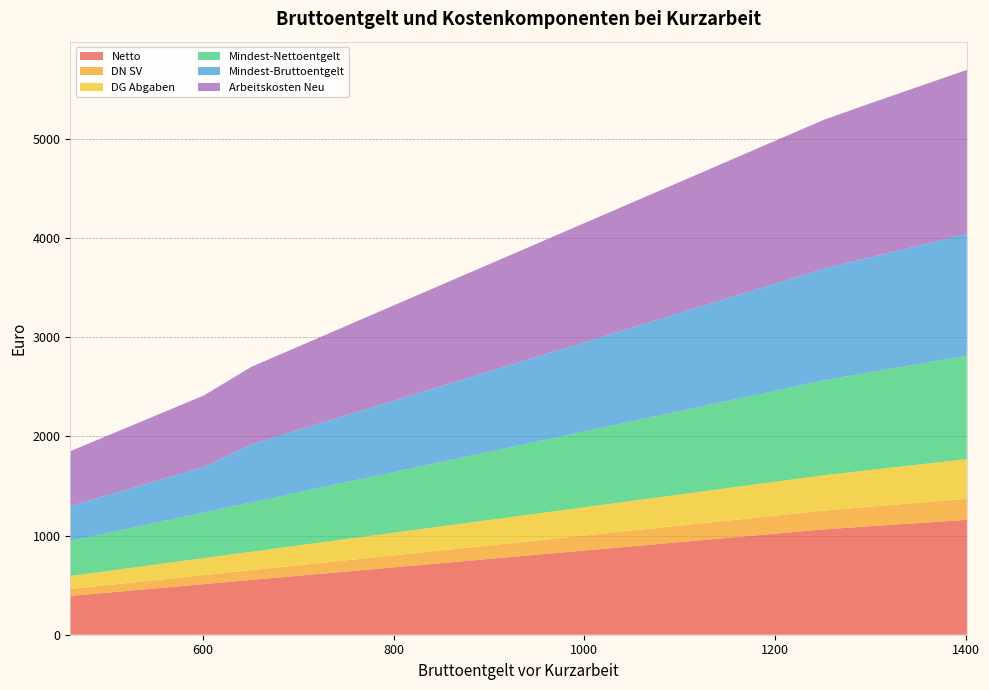

Reading left to right, transcribe all the data shown in this chart.

Netto: 461=391.3	501=425.2	551=467.7	601=510.1	651=552.6	701=595.0	751=637.5	801=679.9	851=722.3	901=764.8	951=807.2	1001=849.6	1051=892.1	1101=934.5	1151=977.0	1201=1019.4	1251=1061.8	1301=1094.7	1351=1126.5	1401=1158.4
DN SV: 461=69.7	501=75.8	551=83.3	601=90.9	651=98.4	701=106.0	751=113.5	801=121.1	851=128.7	901=136.2	951=143.8	1001=151.3	1051=158.9	1101=166.5	1151=174.0	1201=181.6	1251=189.2	1301=196.7	1351=204.3	1401=211.8
DG Abgaben: 461=131.4	501=142.8	551=157.1	601=171.3	651=185.6	701=199.8	751=214.1	801=228.4	851=242.6	901=256.9	951=271.1	1001=285.4	1051=299.6	1101=313.9	1151=328.1	1201=342.4	1251=356.7	1301=370.9	1351=385.2	1401=399.4
Mindest-Nettoentgelt: 461=352.2	501=382.7	551=420.9	601=459.1	651=497.3	701=535.5	751=573.7	801=611.9	851=650.1	901=688.3	951=726.5	1001=764.7	1051=802.9	1101=841.1	1151=879.3	1201=917.5	1251=955.7	1301=985.2	1351=1013.9	1401=1042.5
Mindest-Bruttoentgelt: 461=352.2	501=382.7	551=420.9	601=459.1	651=585.9	701=630.9	751=675.9	801=720.9	851=765.9	901=810.9	951=855.9	1001=900.9	1051=945.9	1101=990.9	1151=1035.9	1201=1080.9	1251=1125.9	1301=1160.8	1351=1194.5	1401=1228.2
Arbeitskosten Neu: 461=553.3	501=601.3	551=661.3	601=721.3	651=781.3	701=841.4	751=901.4	801=961.4	851=1021.4	901=1081.4	951=1141.4	1001=1201.4	1051=1261.4	1101=1321.4	1151=1381.5	1201=1441.5	1251=1501.5	1301=1552.9	1351=1603.3	1401=1653.8